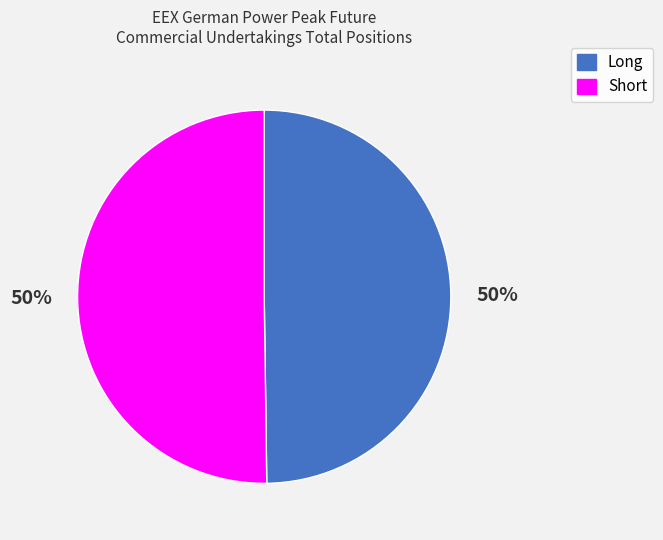

To the nearest percent, what is the combined percentage of Short and Long?

100%